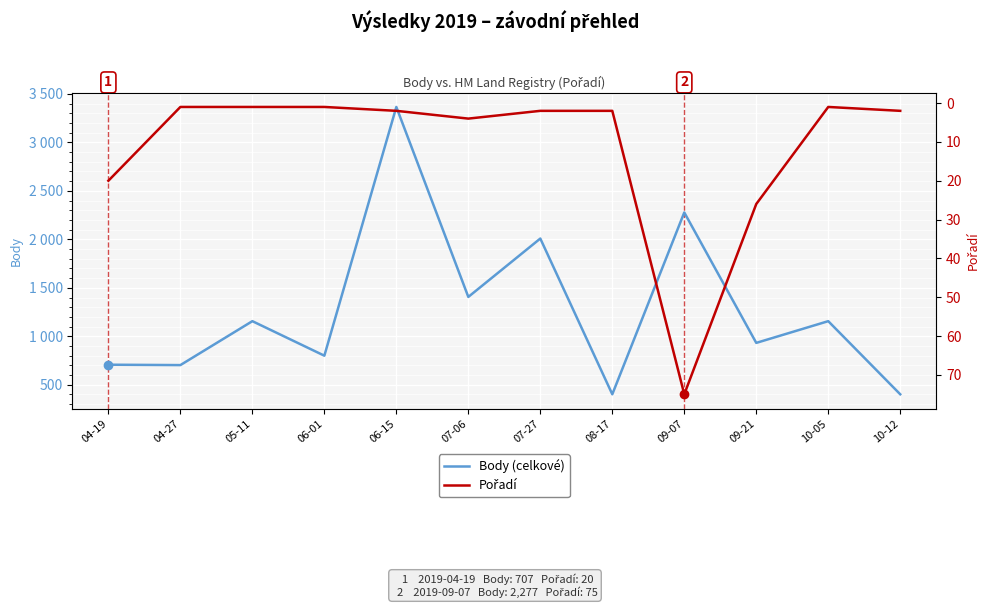

Rank the series at 05-11 from lowest to highest value.

Pořadí, Body (celkové)